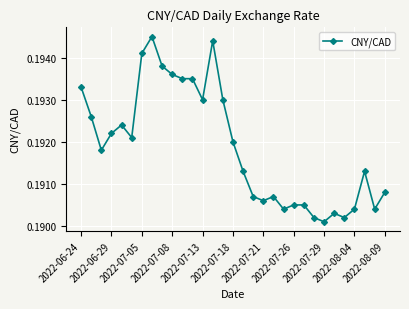

True or false: there are more than 2 points higher than both neighbors.

True